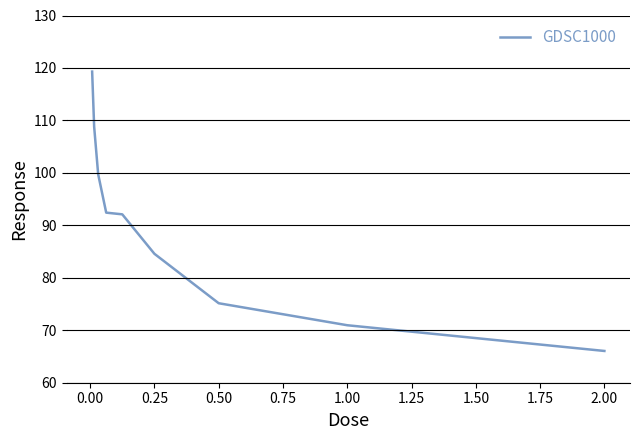

Reading right to left, extract all data points from this chart.

66.1	71.0	75.2	84.6	92.1	92.4	99.7	108.8	119.3